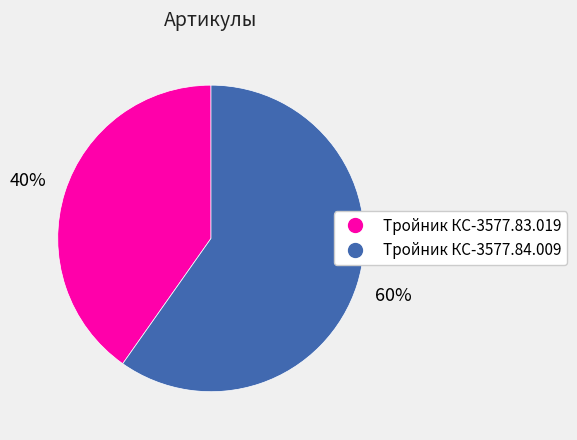

Rank the categories by value from lowest to highest.

Тройник КС-3577.83.019, Тройник КС-3577.84.009